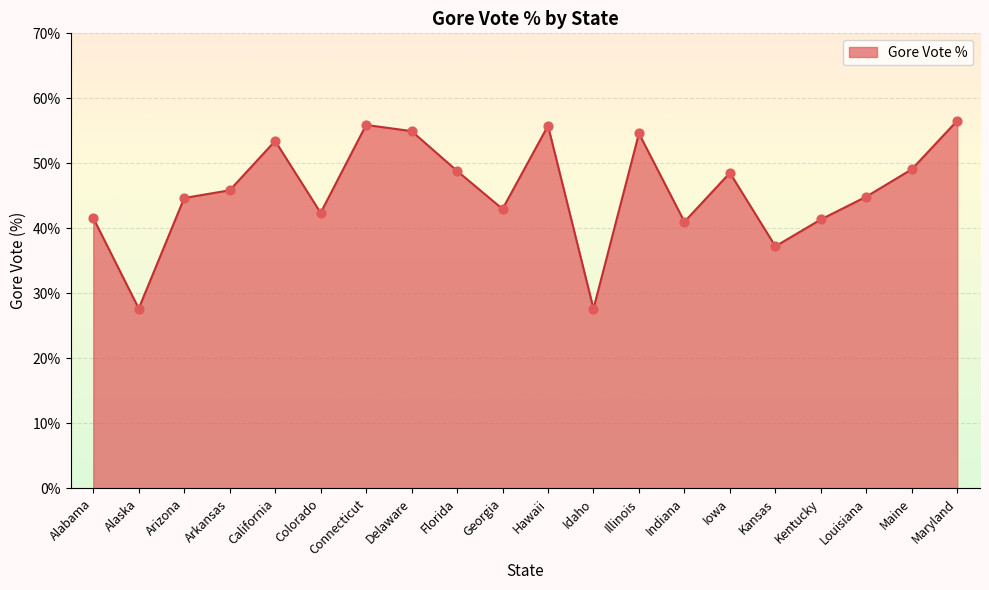

What is the change in value from Delaware to Hawaii?

+0.8